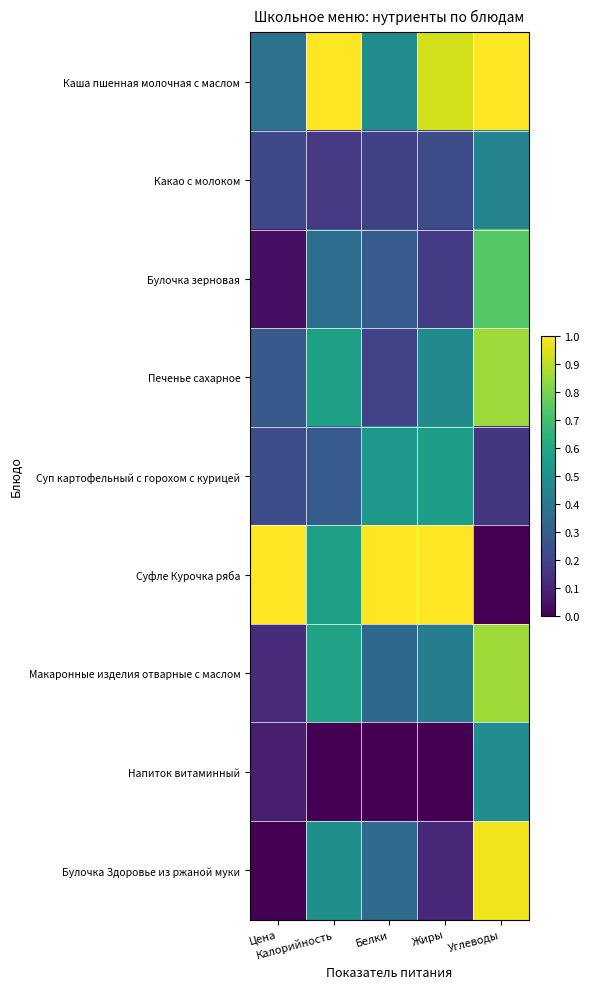

What is the total value across all series at Углеводы?

5.5